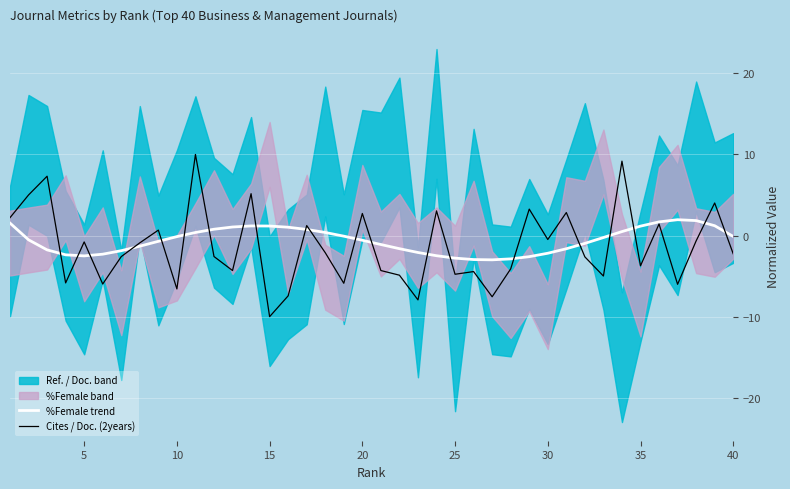

True or false: %Female trend has a value of -4.9 at 25.

False